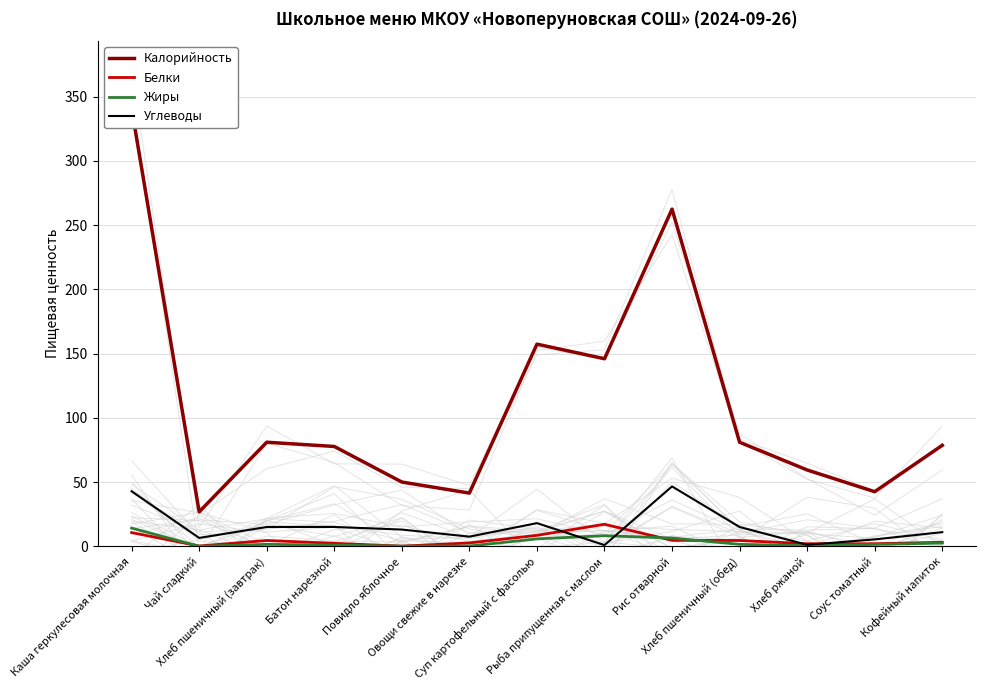

How many data points does each series have?

13